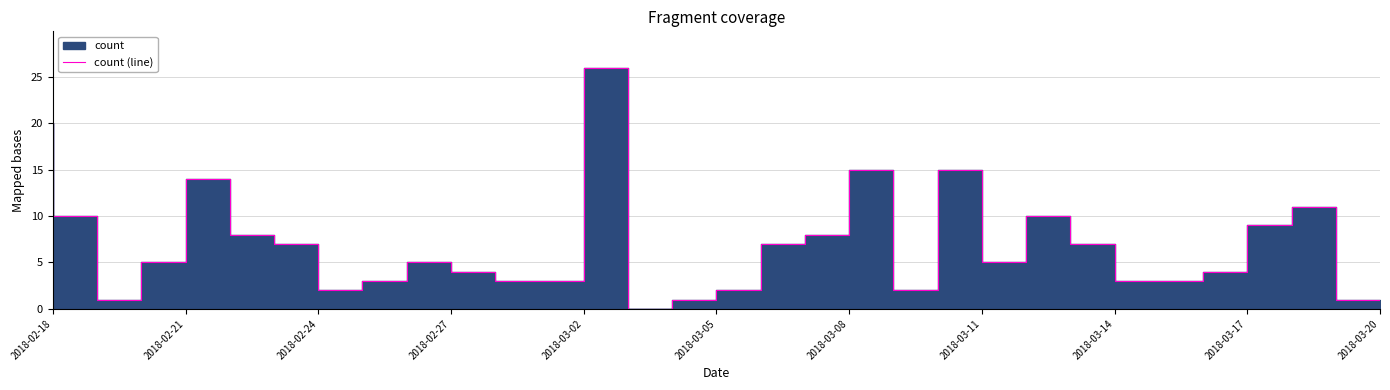

True or false: the data has more than 1 interior local peaks.

True